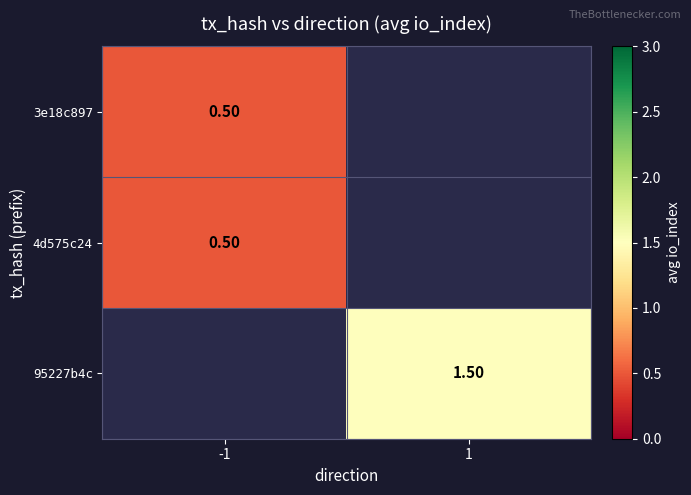

Rank the series at -1 from highest to lowest value.

3e18c897, 4d575c24, 95227b4c